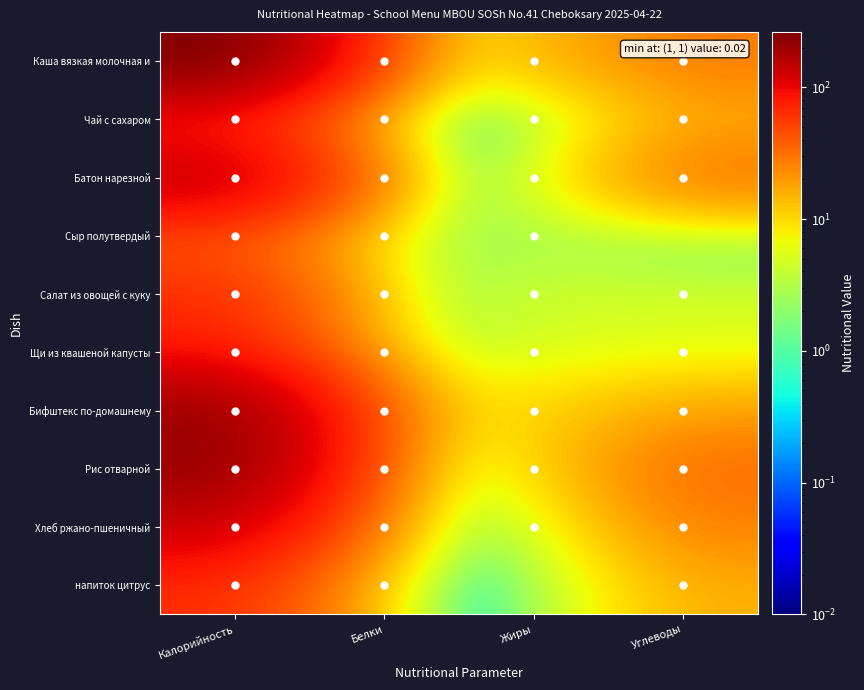

Reading left to right, what are all the values shown in this chart?

Каша вязкая молочная и: Калорийность=263.0	Белки=11.2	Жиры=11.7	Углеводы=28.2
Чай с сахаром: Калорийность=60.0	Белки=0.0	Жиры=0.0	Углеводы=15.0
Батон нарезной: Калорийность=152.0	Белки=3.8	Жиры=1.5	Углеводы=30.8
Сыр полутвердый: Калорийность=36.0	Белки=2.3	Жиры=3.0	Углеводы=0.0
Салат из овощей с куку: Калорийность=67.0	Белки=1.2	Жиры=4.7	Углеводы=4.9
Щи из квашеной капусты: Калорийность=76.0	Белки=2.4	Жиры=5.1	Углеводы=5.3
Бифштекс по-домашнему: Калорийность=205.0	Белки=12.9	Жиры=9.7	Углеводы=16.7
Рис отварной: Калорийность=216.0	Белки=5.4	Жиры=6.4	Углеводы=34.0
Хлеб ржано-пшеничный: Калорийность=129.0	Белки=4.5	Жиры=0.9	Углеводы=25.8
напиток цитрус: Калорийность=64.0	Белки=0.1	Жиры=0.0	Углеводы=15.9